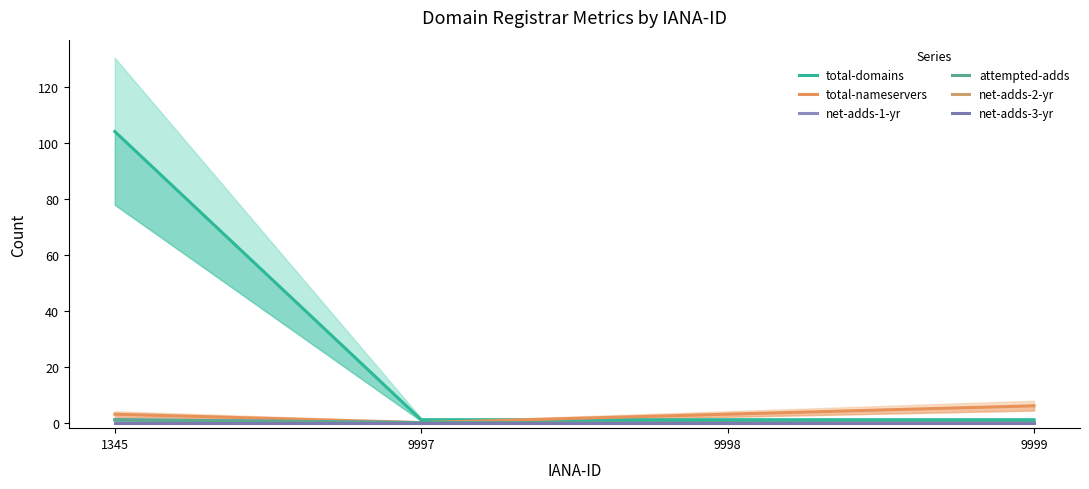

True or false: total-domains and attempted-adds cross at least once.

False